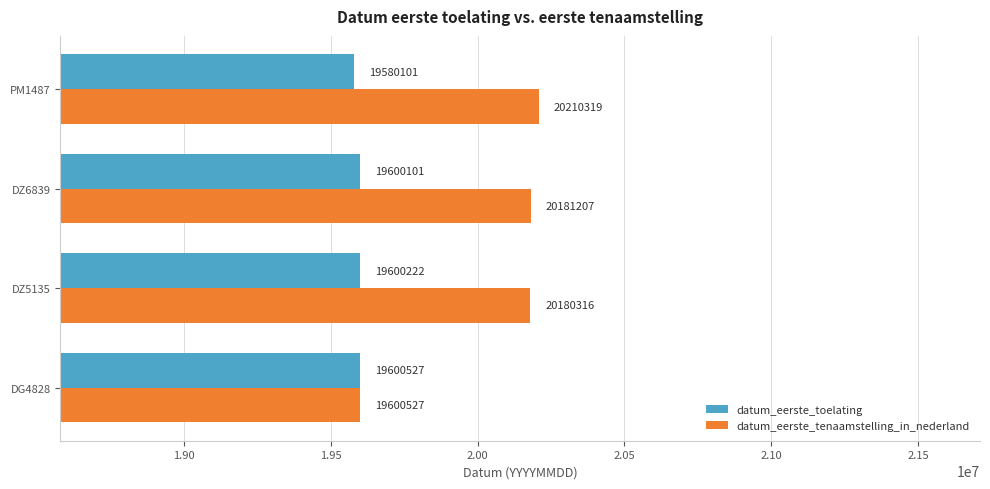

Which series has the widest spread of values?

datum_eerste_tenaamstelling_in_nederland